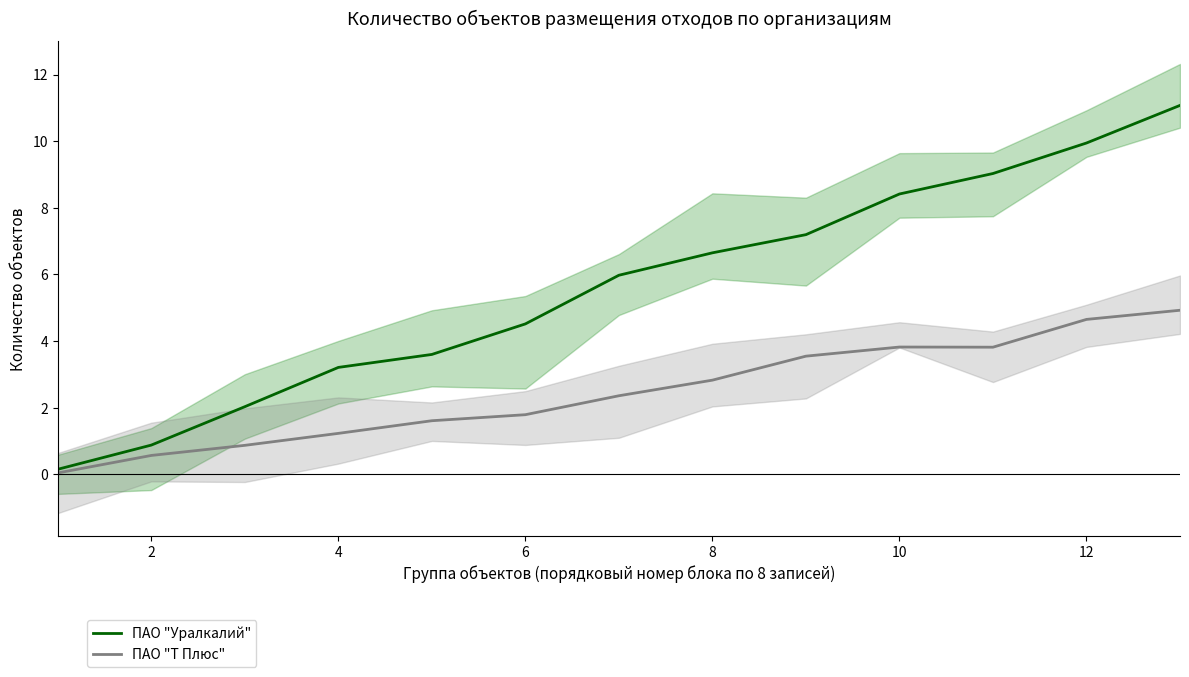

Rank the series by their maximum value, from lowest to highest.

ПАО "Т Плюс", ПАО "Уралкалий"